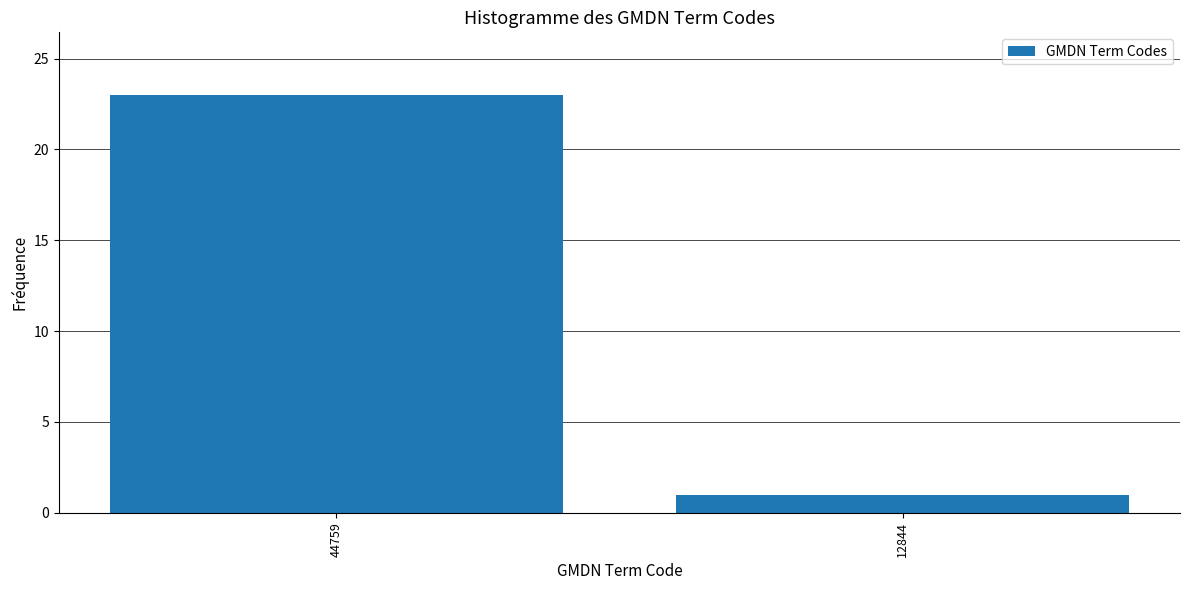

Reading right to left, transcribe all the data shown in this chart.

12844=1	44759=23